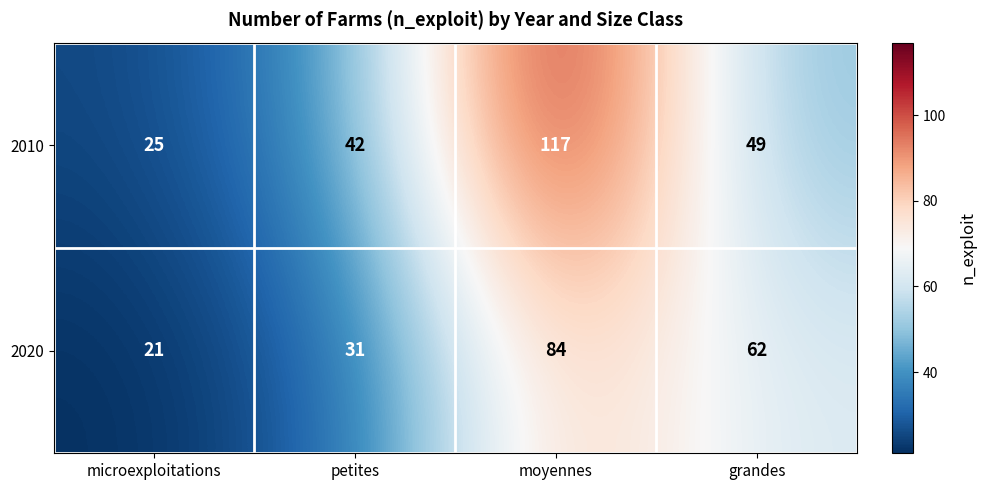

Which series has the widest spread of values?

2010